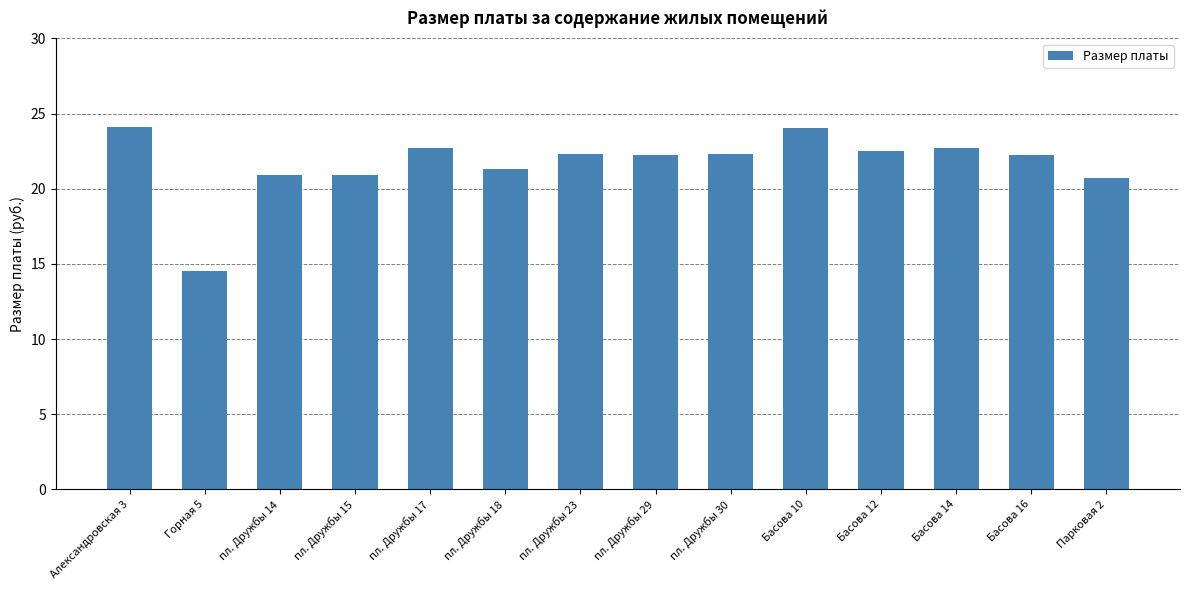

Is it true that the value at Александровская 3 is 24.1?

True